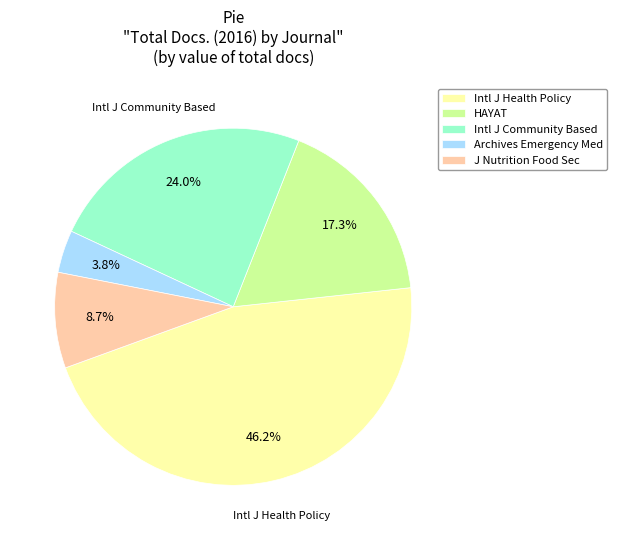

How many slices are in this pie chart?

5